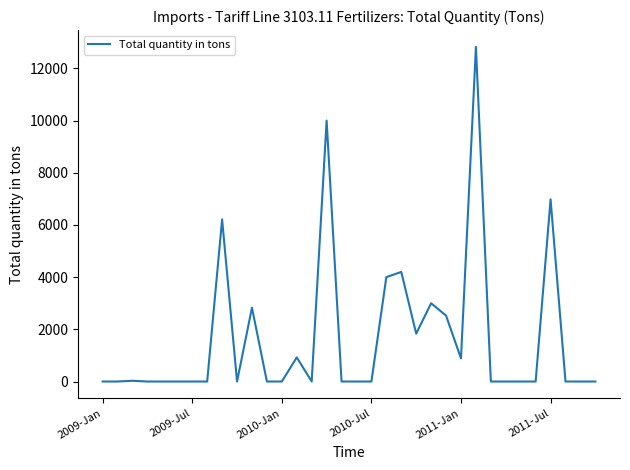

What is the difference between the maximum and minimum values?

12828